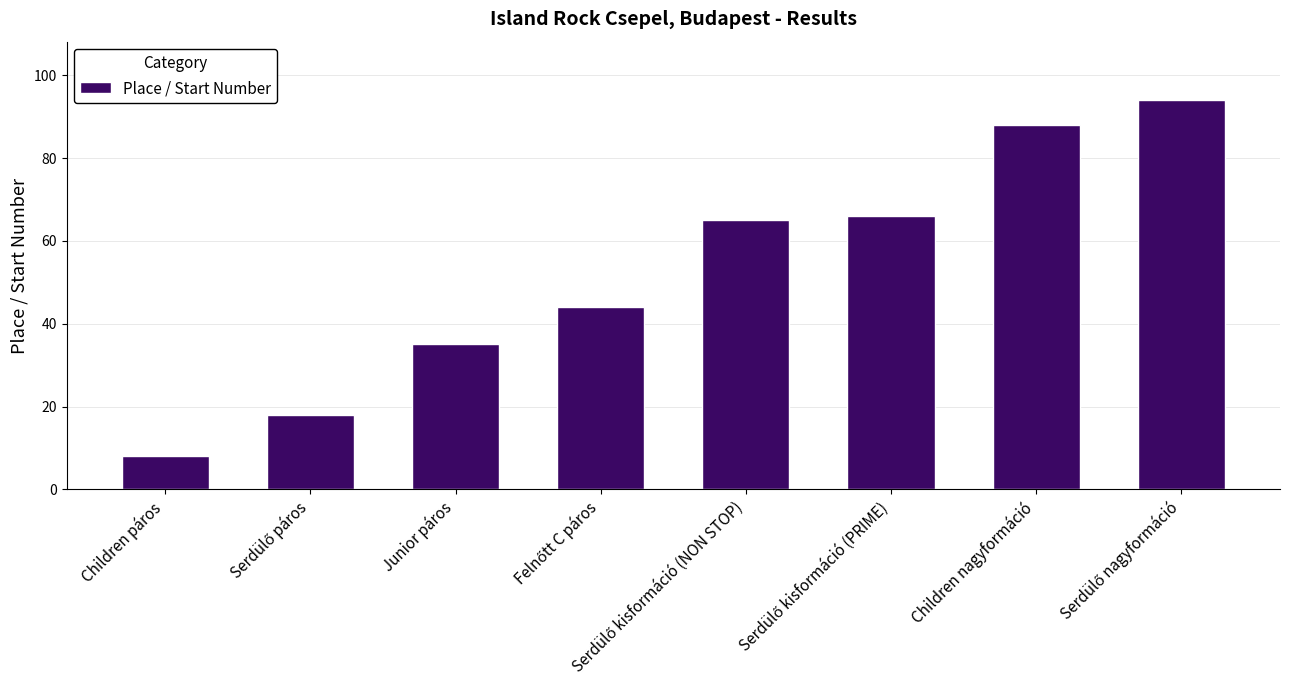

Approximately how many times larger is the value at Junior páros compared to Children nagyformáció?

0.4